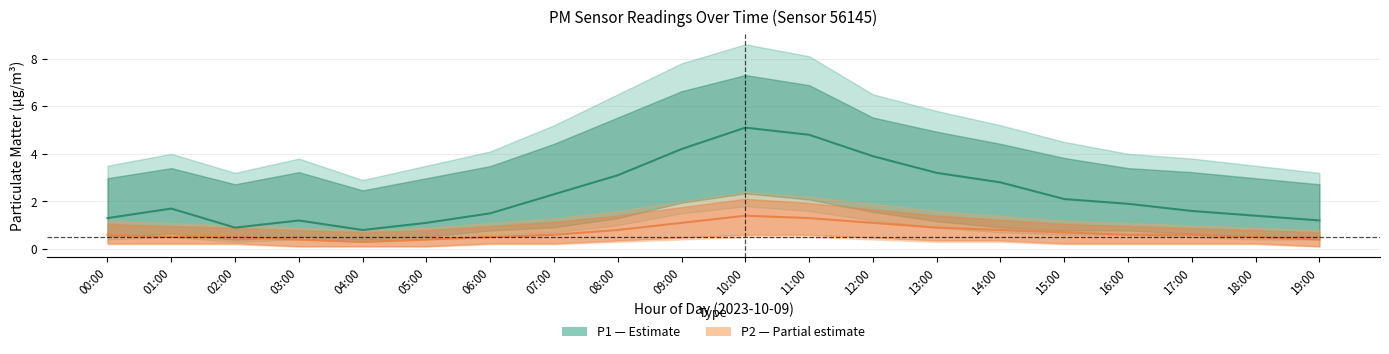

Rank the series by their maximum value, from lowest to highest.

P2 (PM2.5 fine), P1 (PM2.5 coarse)